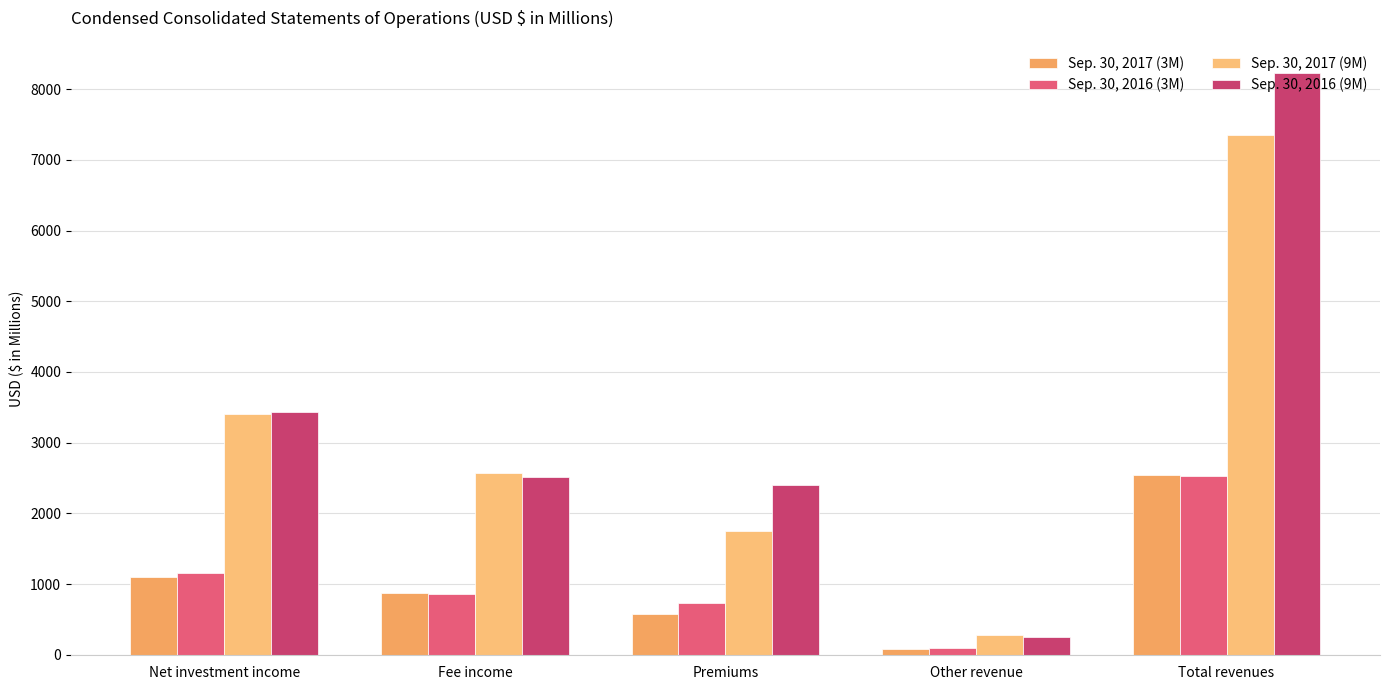

What position from the right is Fee income?

4